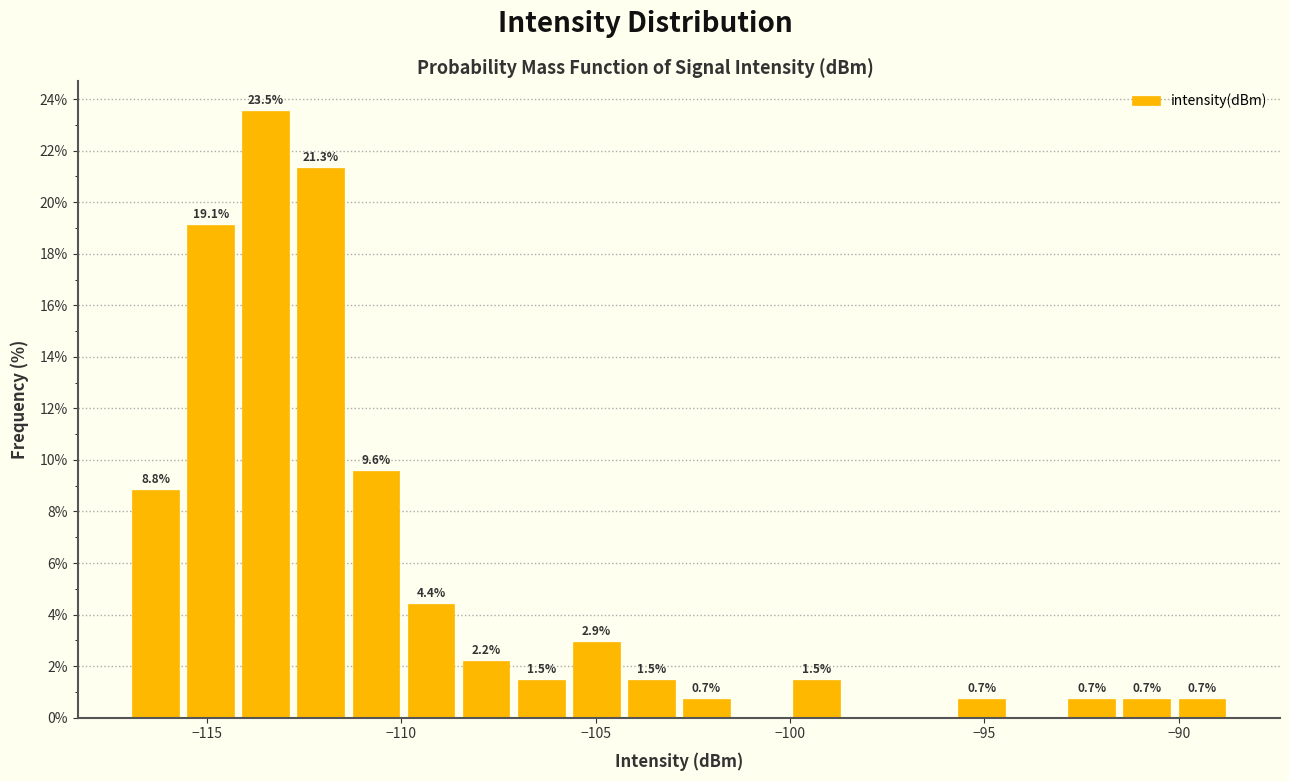

Around what value on the x-axis is the tallest bar? Give the approximate position of its centre, as read against the axis.

-113.5